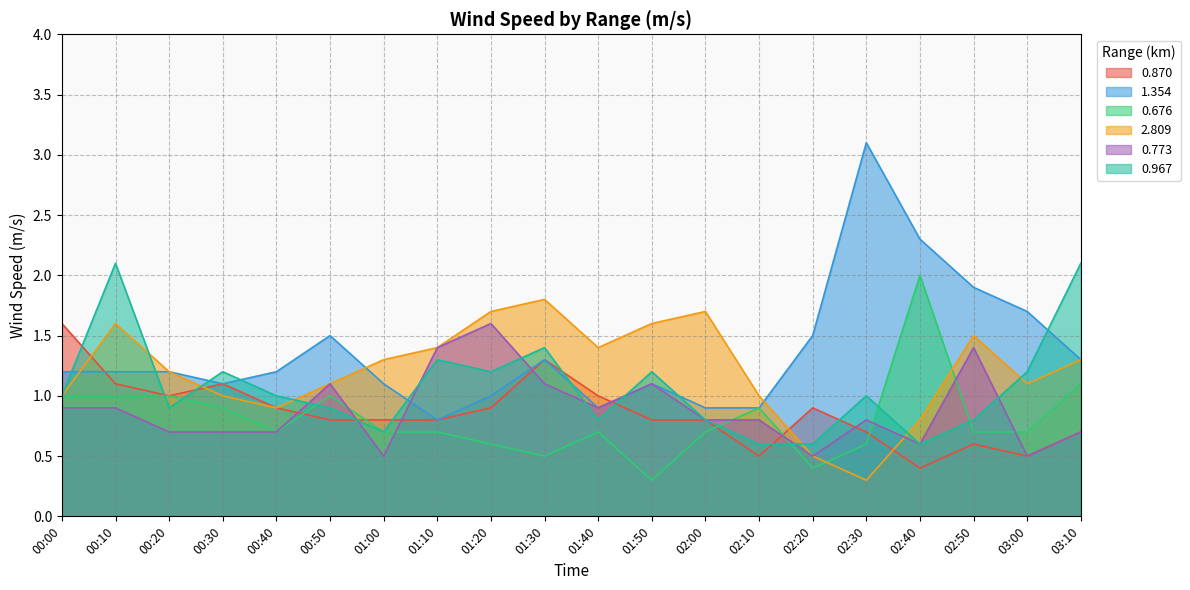

Which series has the widest spread of values?

1.354